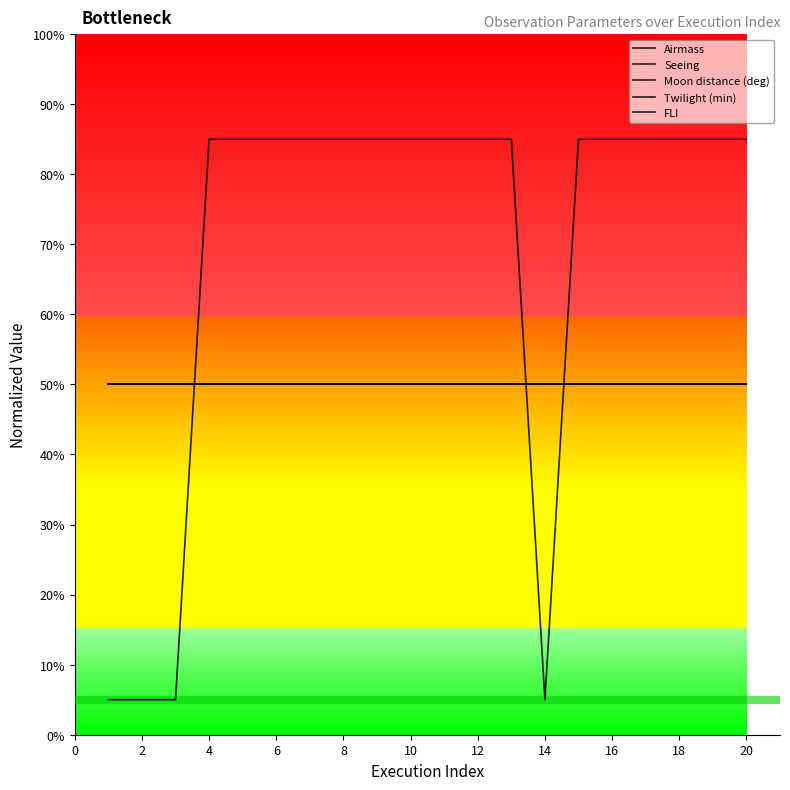

At how many categories does at least one series exceed 44?

20